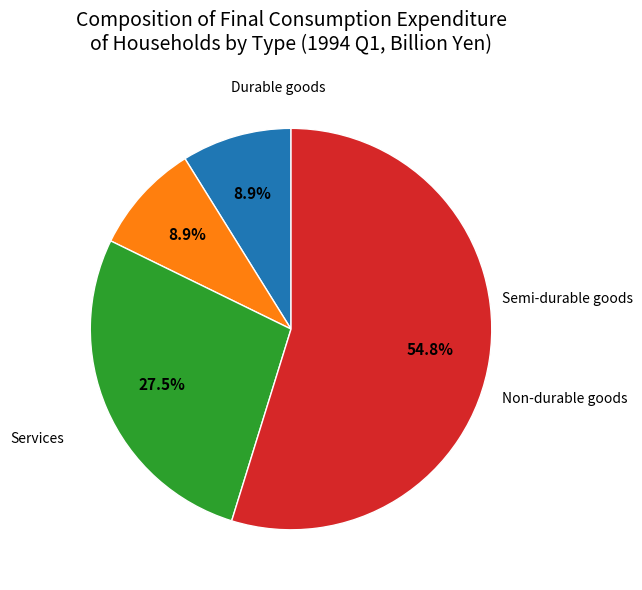

Is there a majority slice in this chart?

Yes